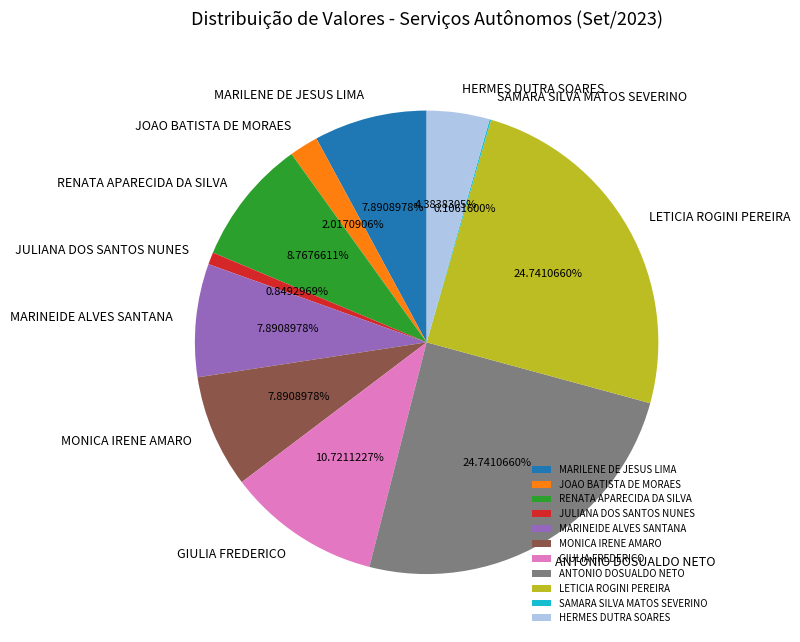

What is the ratio of the value at JOAO BATISTA DE MORAES to the value at HERMES DUTRA SOARES?

0.5